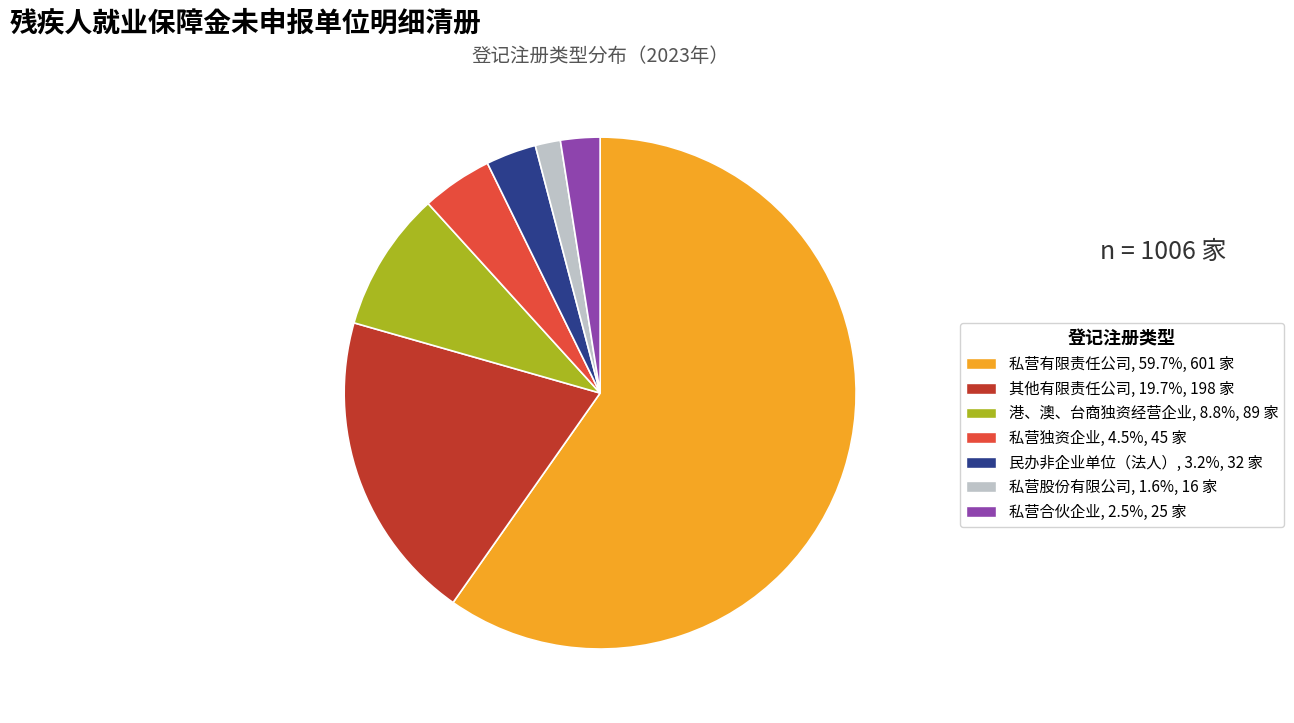

Which slice represents more than half of the pie?

私营有限责任公司